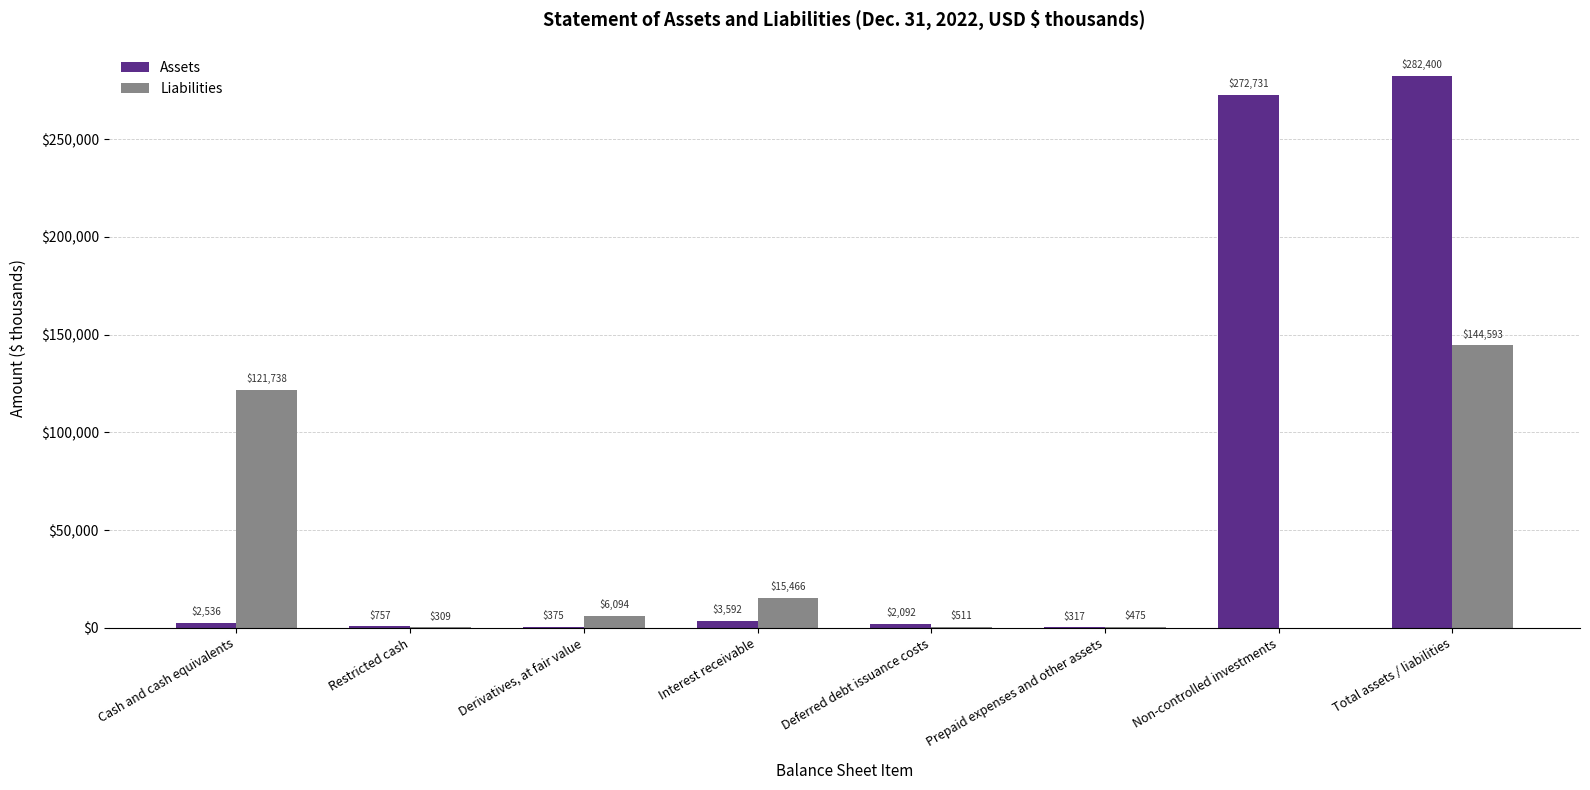

Between Interest receivable and Prepaid expenses and other assets, which series saw the biggest shift?

Liabilities